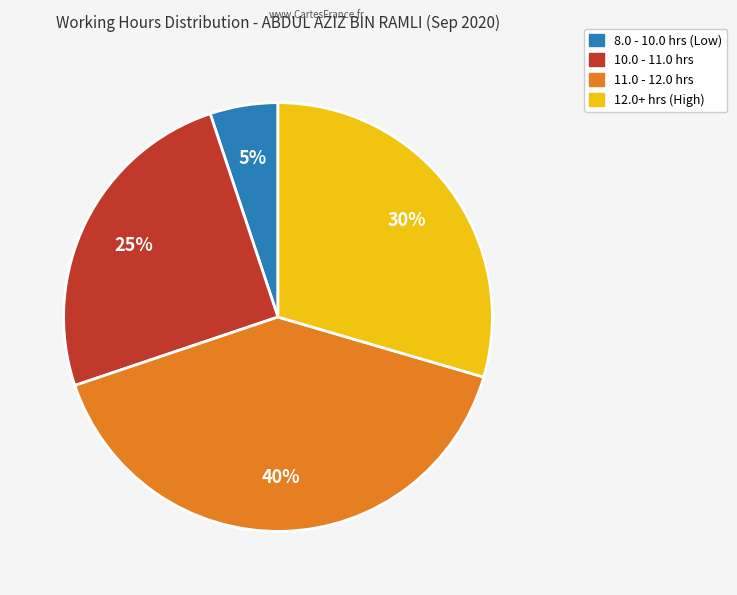

Is there any slice that represents more than half of the pie?

No